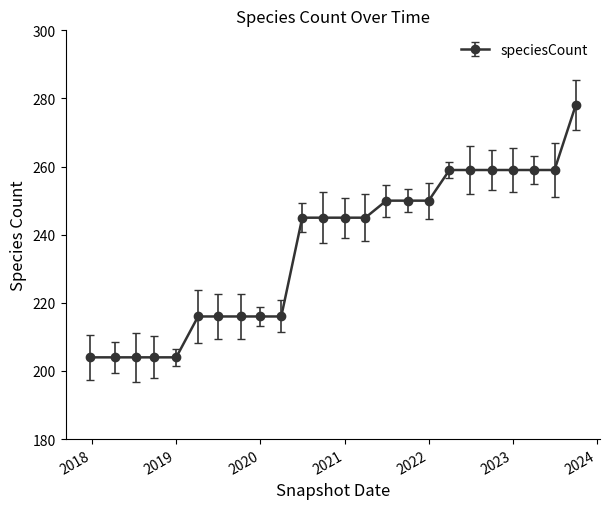

What is the difference between the second highest and minimum values?

55